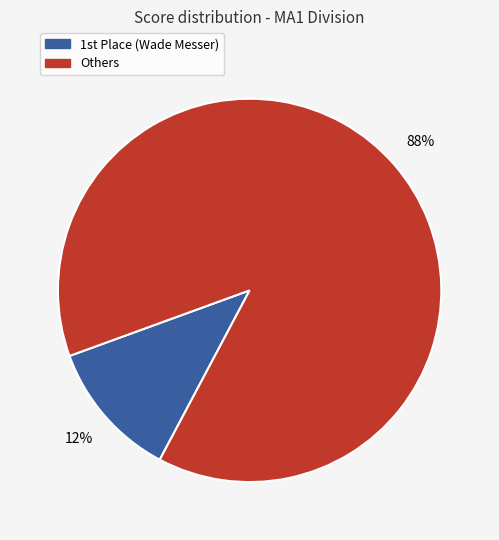

To the nearest percent, what is the average slice percentage?

50%